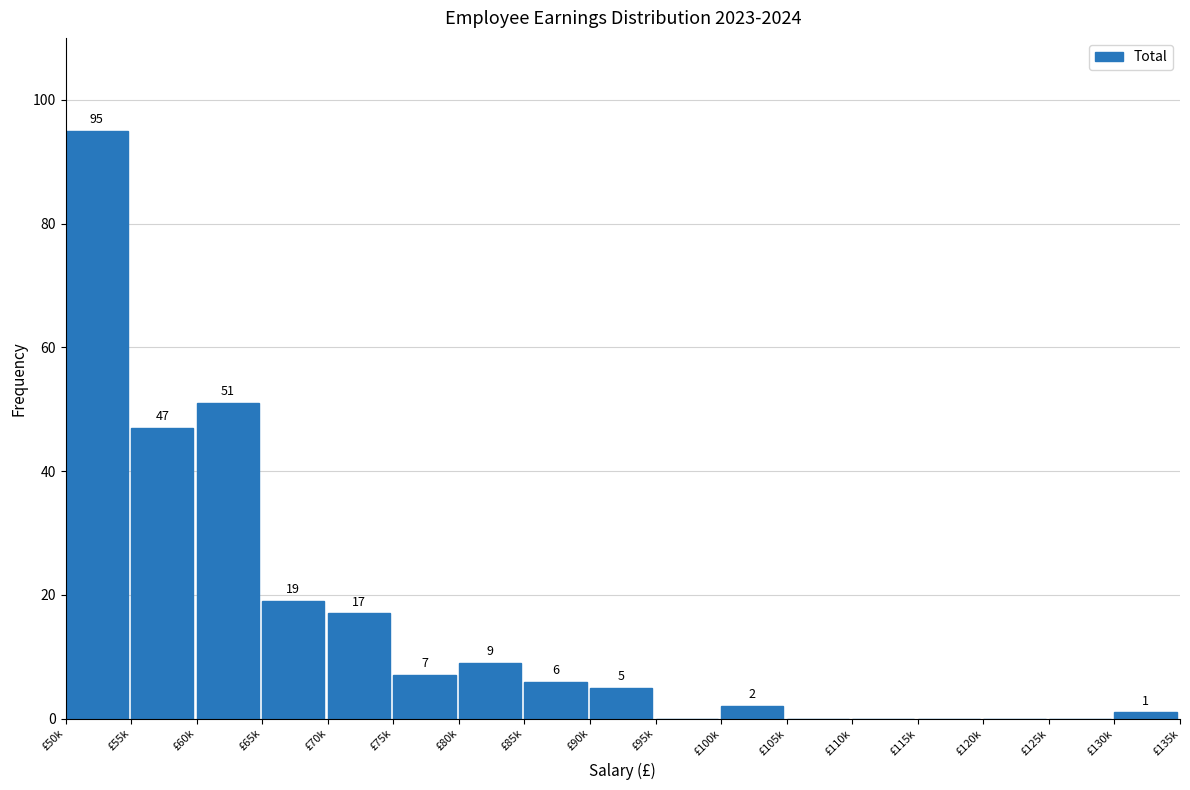

Reading left to right, list all the values displayed in this chart.

£50k=95	£55k=47	£60k=51	£65k=19	£70k=17	£75k=7	£80k=9	£85k=6	£90k=5	£95k=0	£100k=2	£105k=0	£110k=0	£115k=0	£120k=0	£125k=0	£130k=1